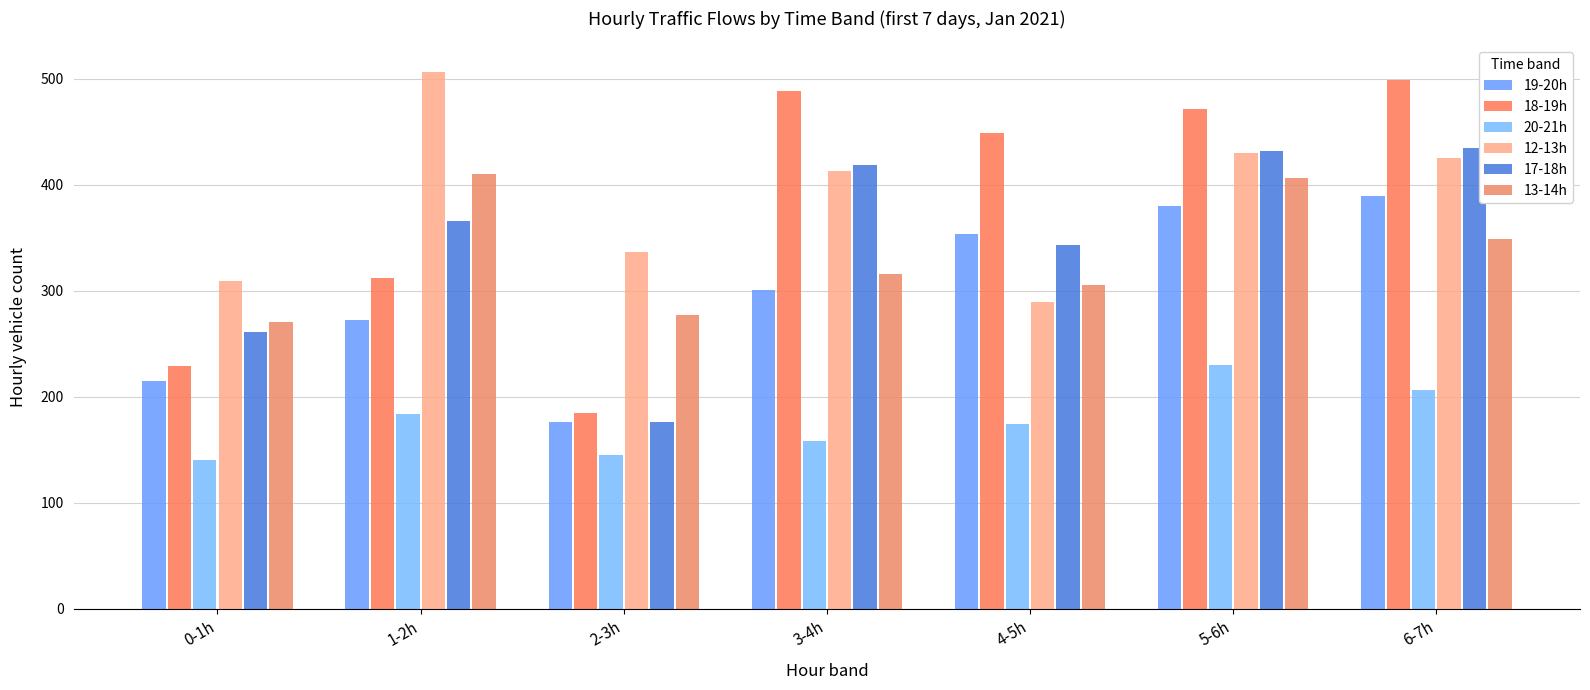

What is the smallest value displayed?

140